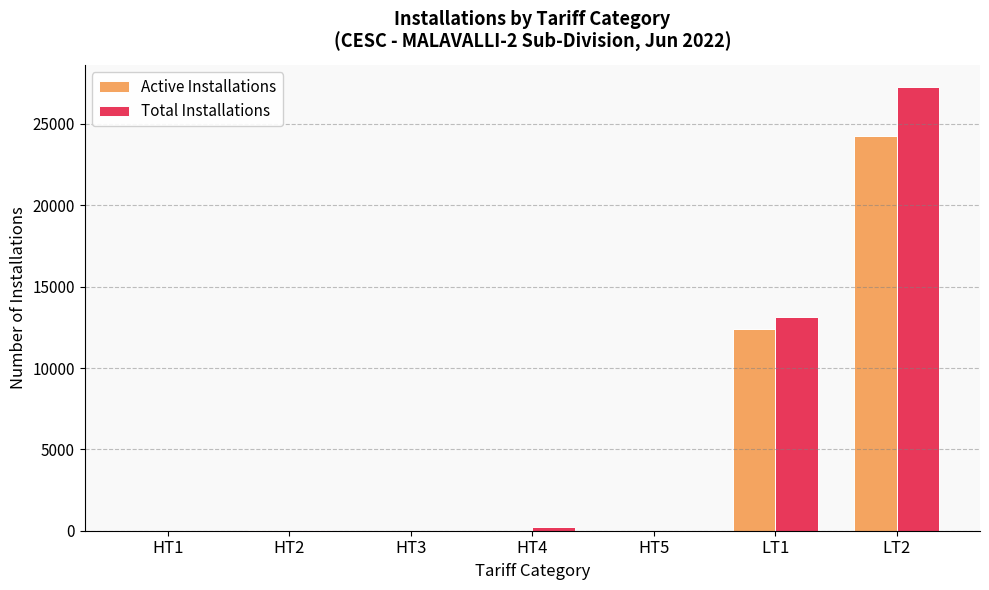

What is the sum of all Total Installations values?

40634